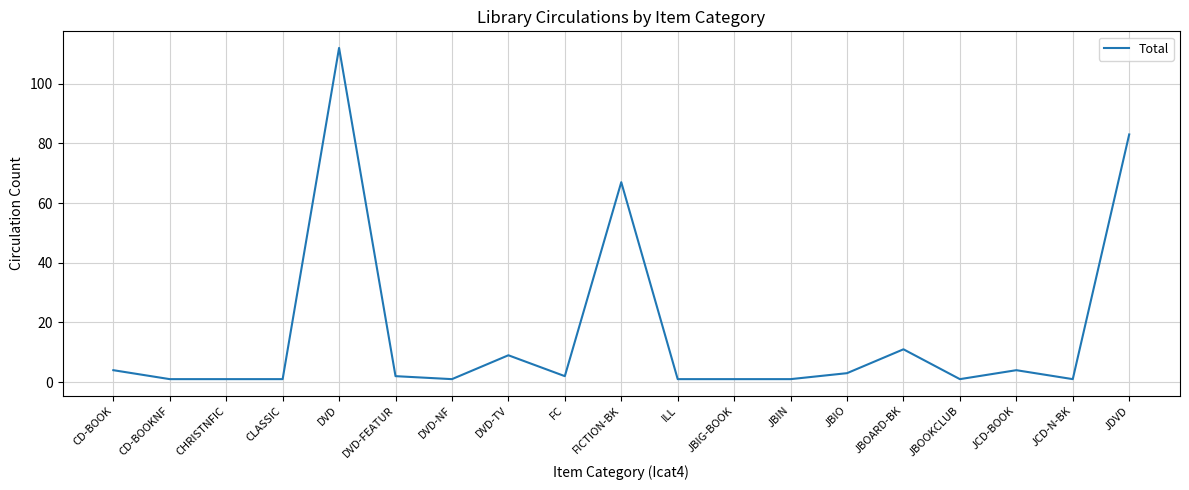

At which category does the chart reach its peak across all series?

DVD